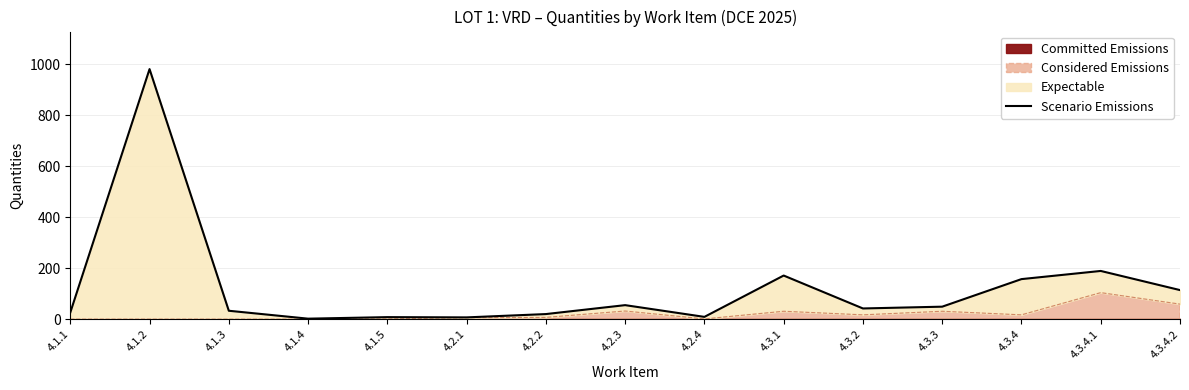

Read the value at 4.3.1, to the nearest 10.

170